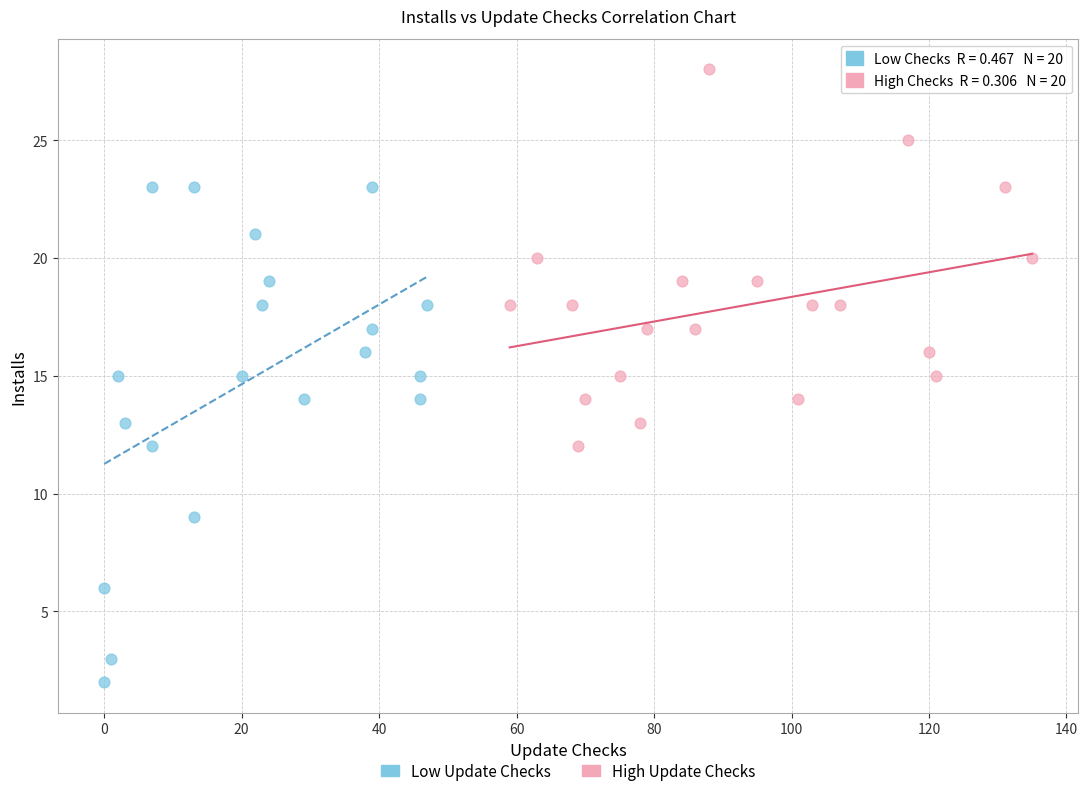

Which series has the largest Y range (max minus min)?

Low Update Checks